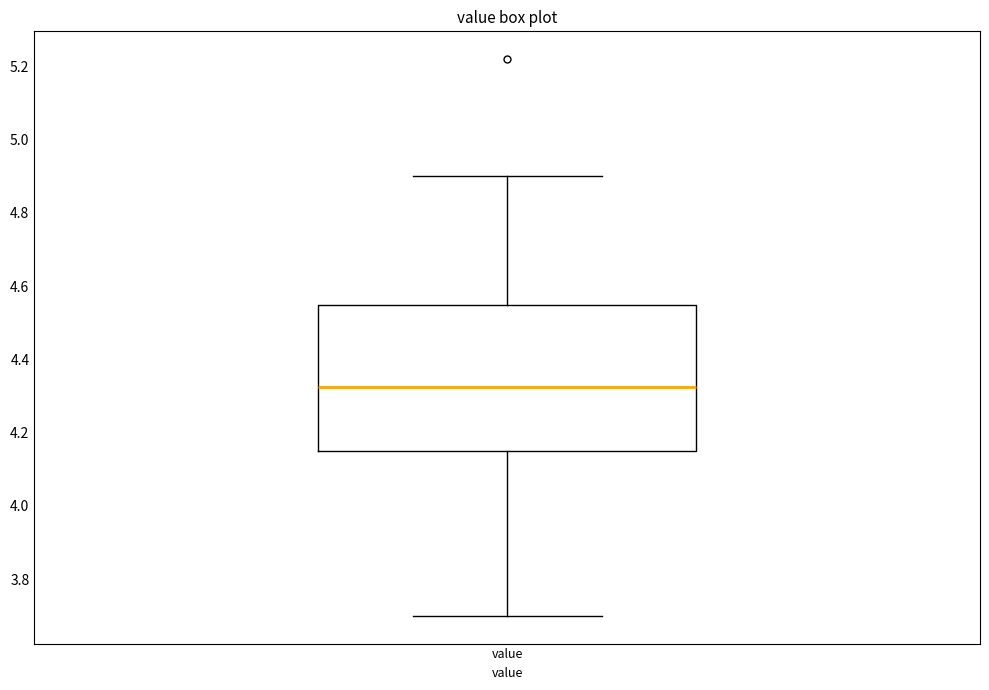

Where does the lower whisker of the box for value end on the y-axis? The values are not printed on the chart, so give them approximately, as read against the axis.

3.70